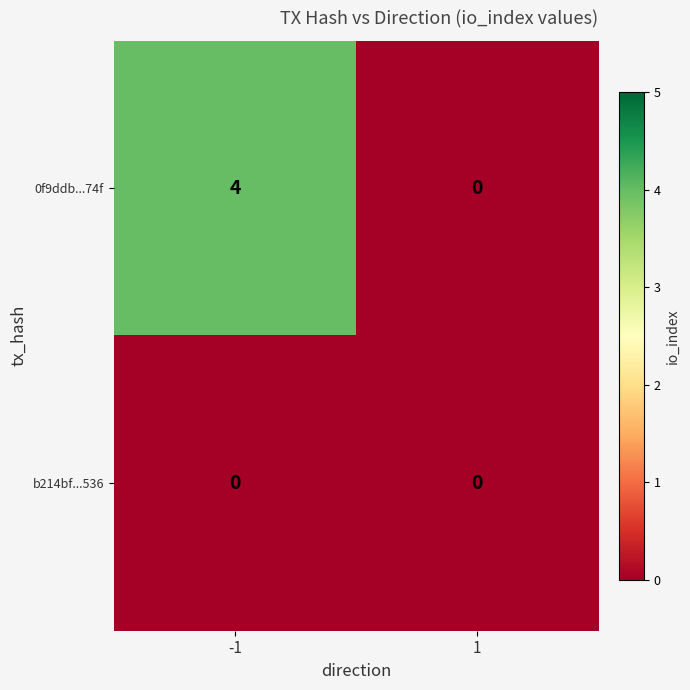

Count the number of categories in the chart.

2